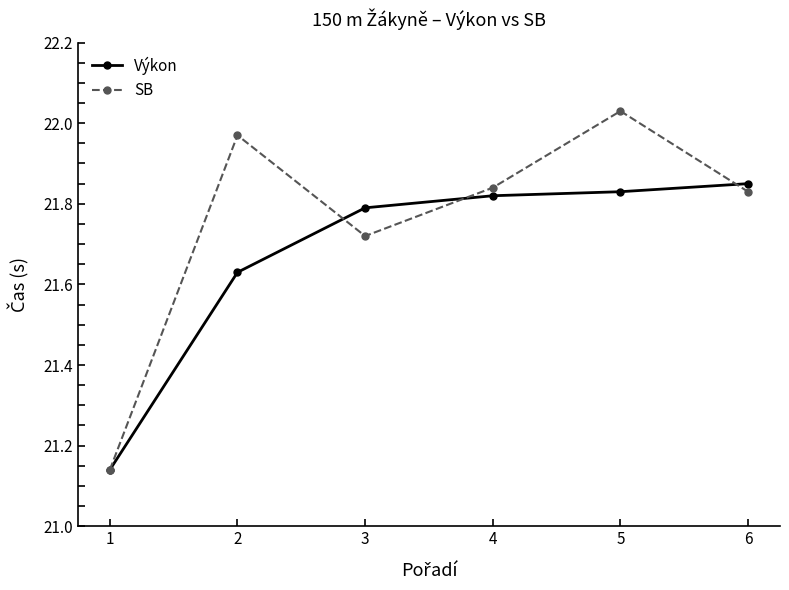

The SB series shows 21.8 at 4. True or false?

True